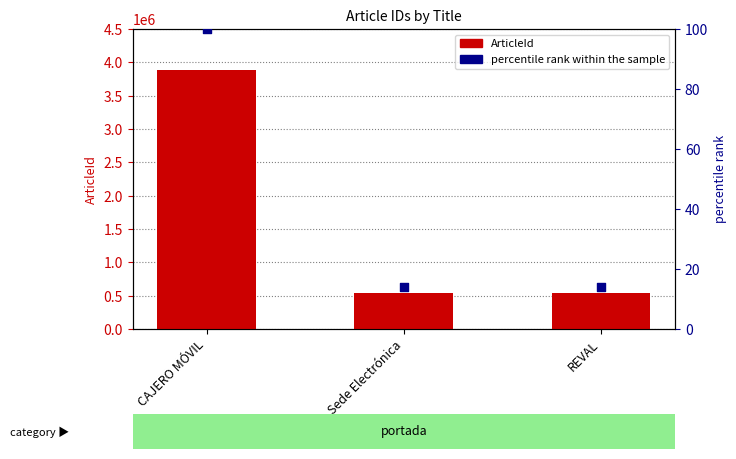

What is the total value across all series at Sede Electrónica?

539264.9